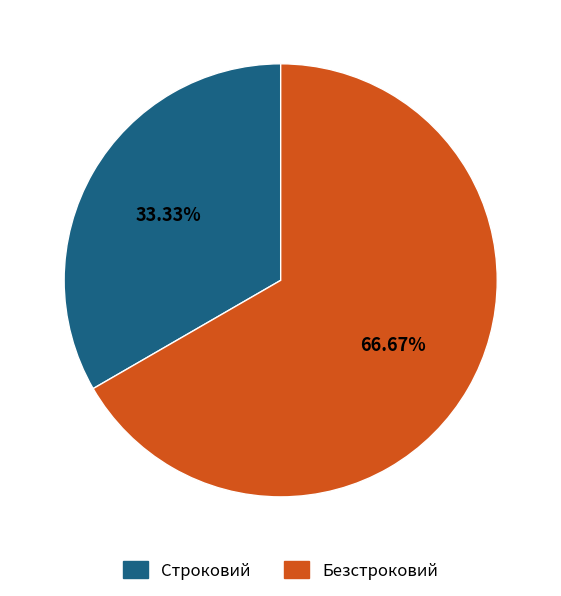

What is the smallest slice in the pie chart?

Строковий